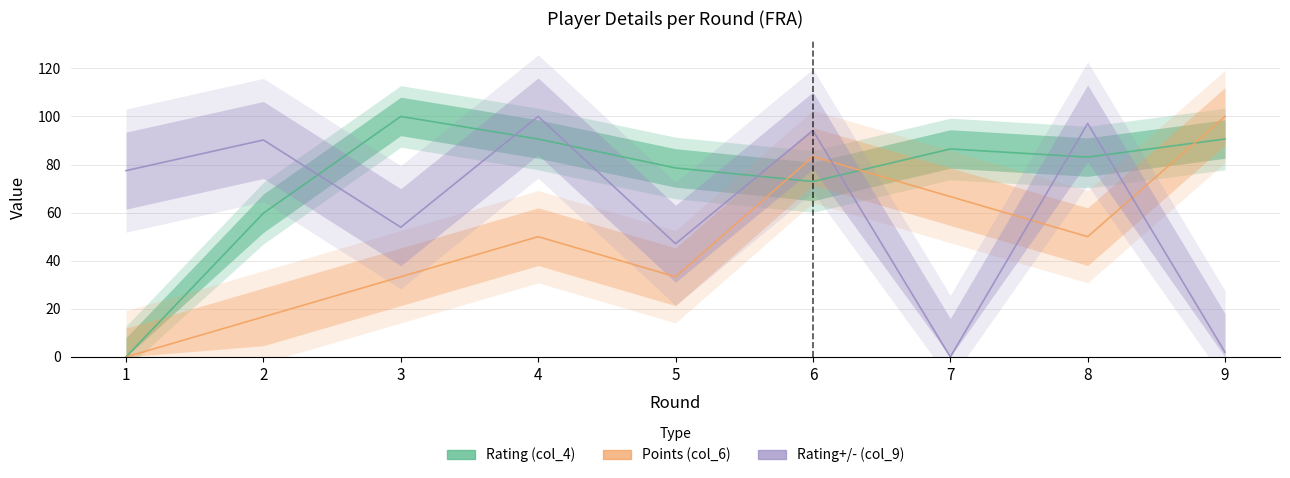

Between 8 and 2, which is larger?

8